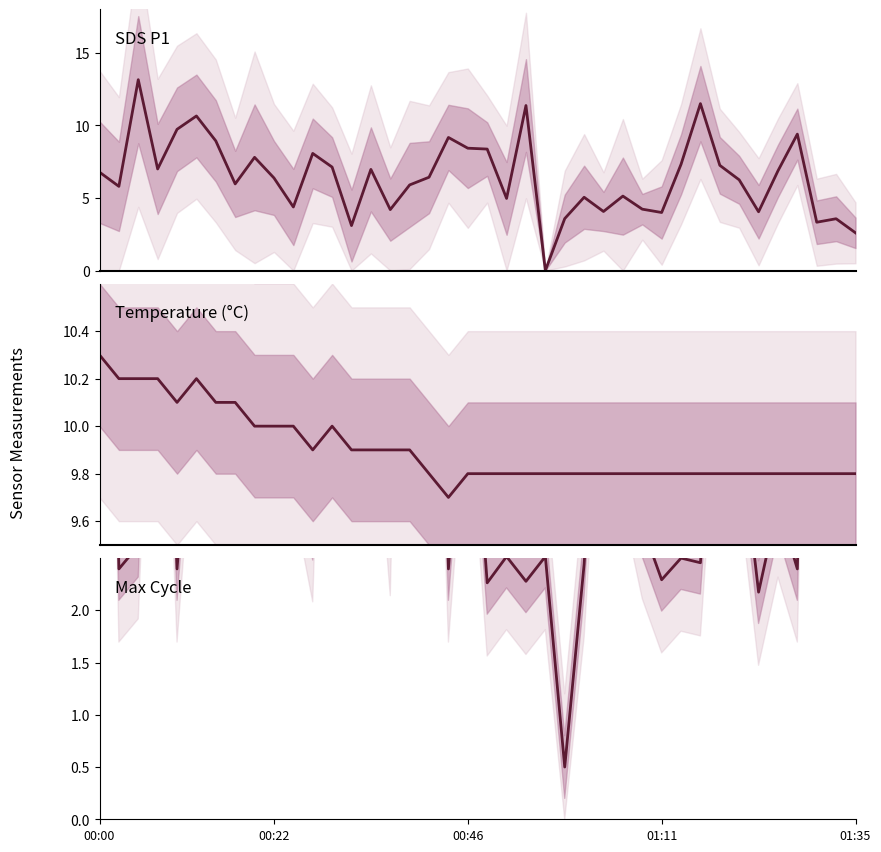

Which series has the largest total across all categories?

Temperature